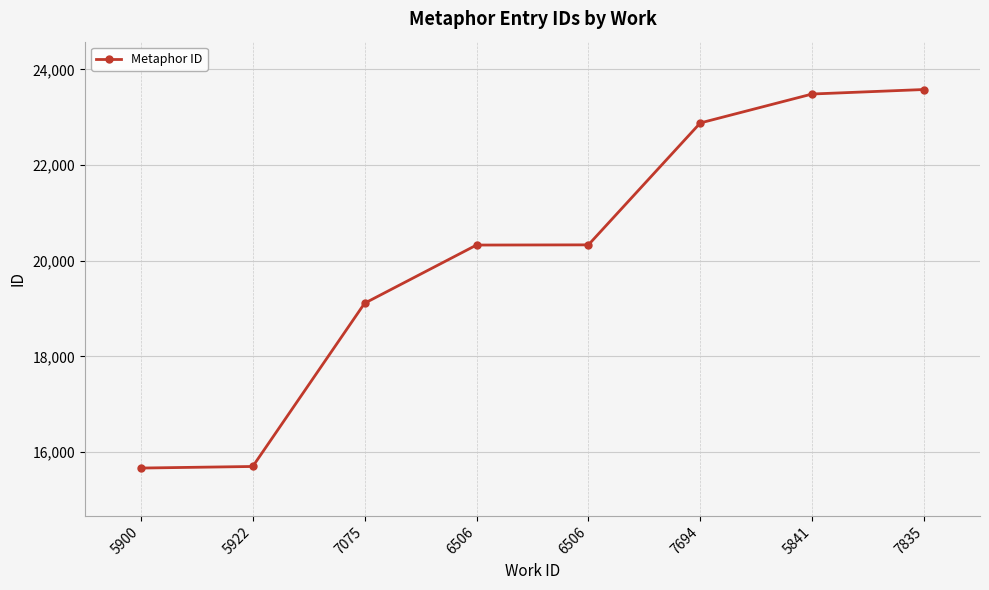

True or false: there are more than 2 points higher than both neighbors.

False